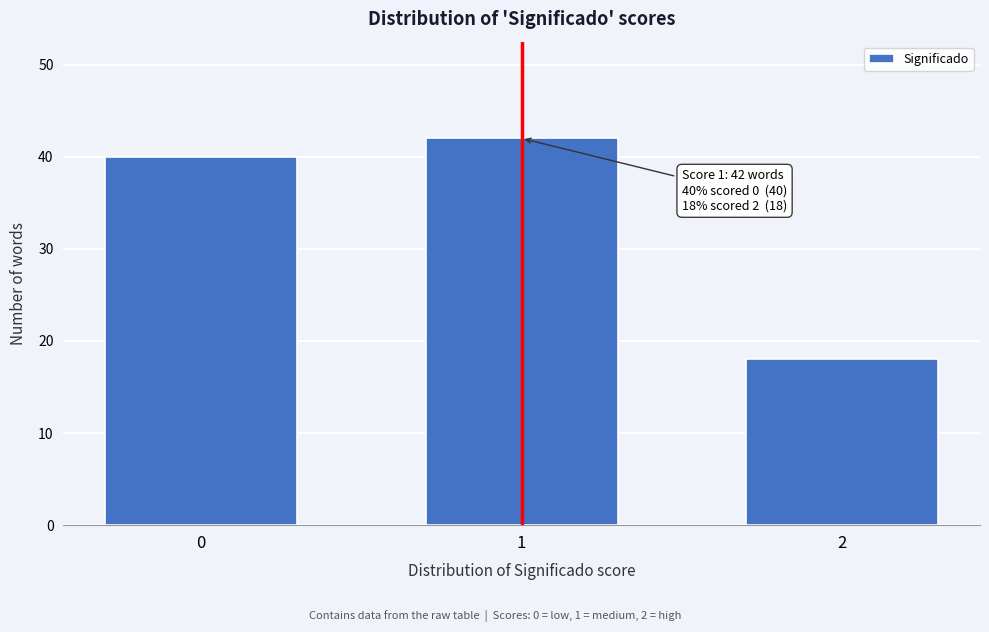

Reading left to right, what are all the values shown in this chart?

0=40	1=42	2=18